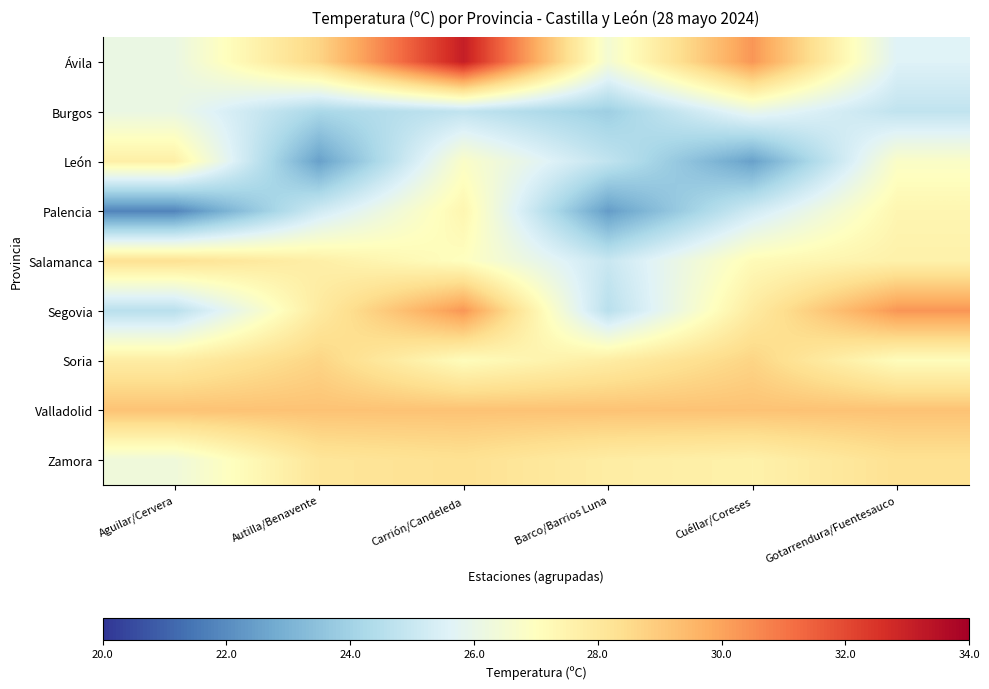

Reading right to left, extract all data points from this chart.

Ávila: Gotarrendura/Fuentesauco=25.6	Cuéllar/Coreses=30.3	Barco/Barrios Luna=26.5	Carrión/Candeleda=33.1	Autilla/Benavente=28.7	Aguilar/Cervera=26.1
Burgos: Gotarrendura/Fuentesauco=24.8	Cuéllar/Coreses=26.0	Barco/Barrios Luna=23.9	Carrión/Candeleda=24.8	Autilla/Benavente=24.2	Aguilar/Cervera=26.1
León: Gotarrendura/Fuentesauco=26.8	Cuéllar/Coreses=22.5	Barco/Barrios Luna=24.8	Carrión/Candeleda=26.8	Autilla/Benavente=22.5	Aguilar/Cervera=27.7
Palencia: Gotarrendura/Fuentesauco=27.4	Cuéllar/Coreses=25.2	Barco/Barrios Luna=22.4	Carrión/Candeleda=27.4	Autilla/Benavente=25.2	Aguilar/Cervera=21.8
Salamanca: Gotarrendura/Fuentesauco=27.6	Cuéllar/Coreses=27.2	Barco/Barrios Luna=25.0	Carrión/Candeleda=27.0	Autilla/Benavente=27.7	Aguilar/Cervera=28.3
Segovia: Gotarrendura/Fuentesauco=30.3	Cuéllar/Coreses=27.9	Barco/Barrios Luna=24.6	Carrión/Candeleda=30.3	Autilla/Benavente=27.9	Aguilar/Cervera=24.6
Soria: Gotarrendura/Fuentesauco=27.1	Cuéllar/Coreses=28.7	Barco/Barrios Luna=27.8	Carrión/Candeleda=27.1	Autilla/Benavente=28.7	Aguilar/Cervera=27.8
Valladolid: Gotarrendura/Fuentesauco=29.2	Cuéllar/Coreses=29.2	Barco/Barrios Luna=29.2	Carrión/Candeleda=29.2	Autilla/Benavente=29.2	Aguilar/Cervera=29.2
Zamora: Gotarrendura/Fuentesauco=28.3	Cuéllar/Coreses=27.6	Barco/Barrios Luna=27.8	Carrión/Candeleda=28.3	Autilla/Benavente=28.1	Aguilar/Cervera=26.3